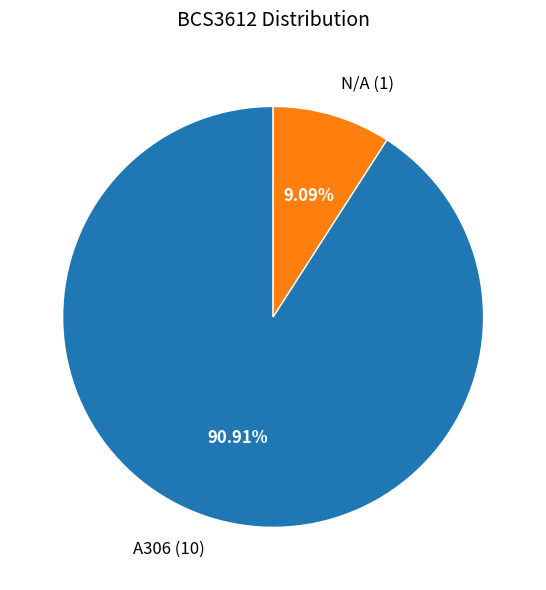

How many segments does this pie chart have?

2